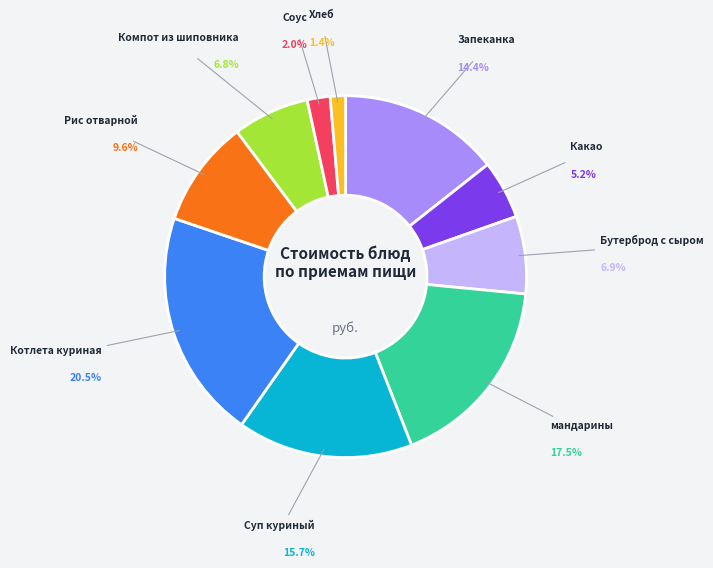

Is there a majority slice in this chart?

No